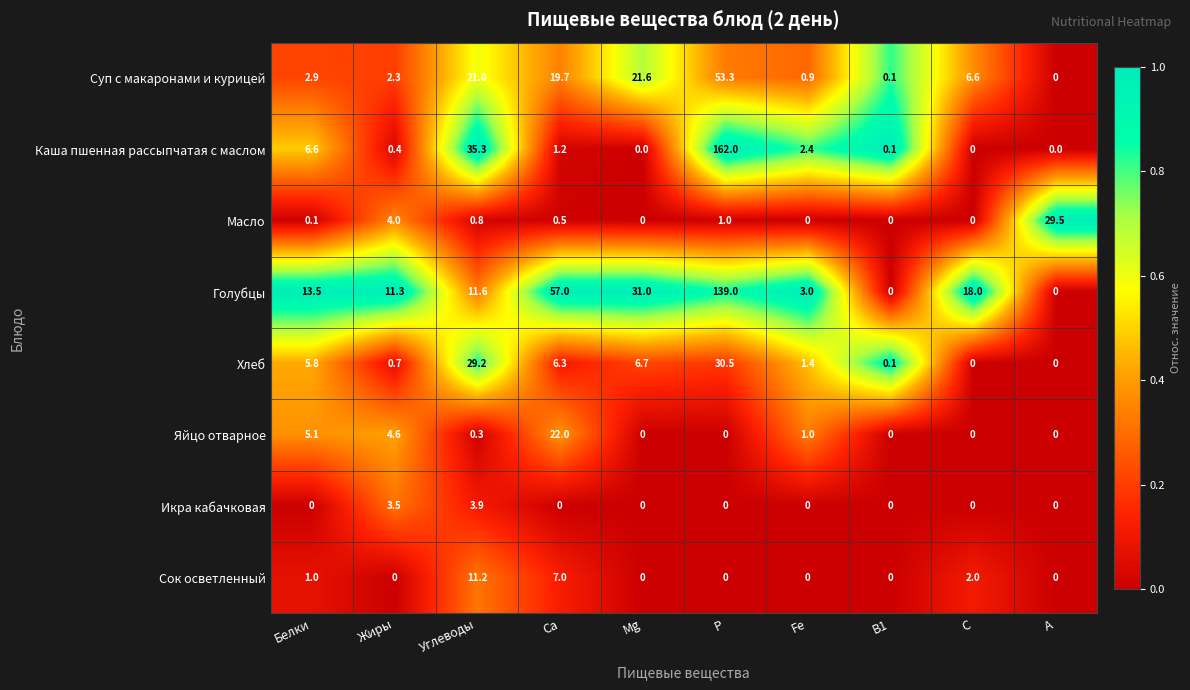

What is the average value of the Хлеб series?

8.1